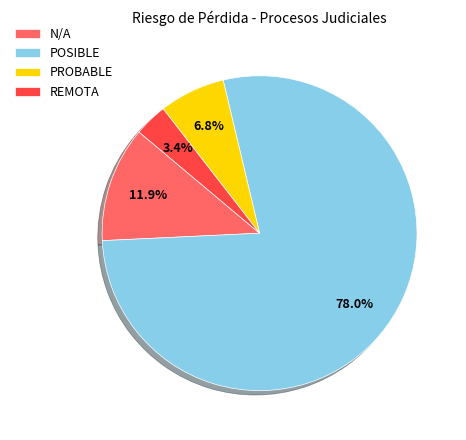

Is POSIBLE the majority of the pie?

Yes